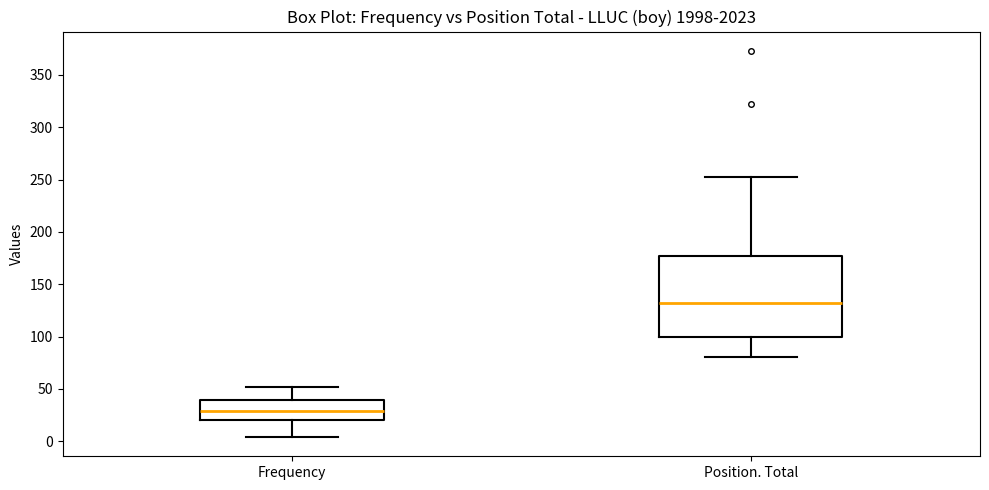

Which box's median line is the lowest?

Frequency